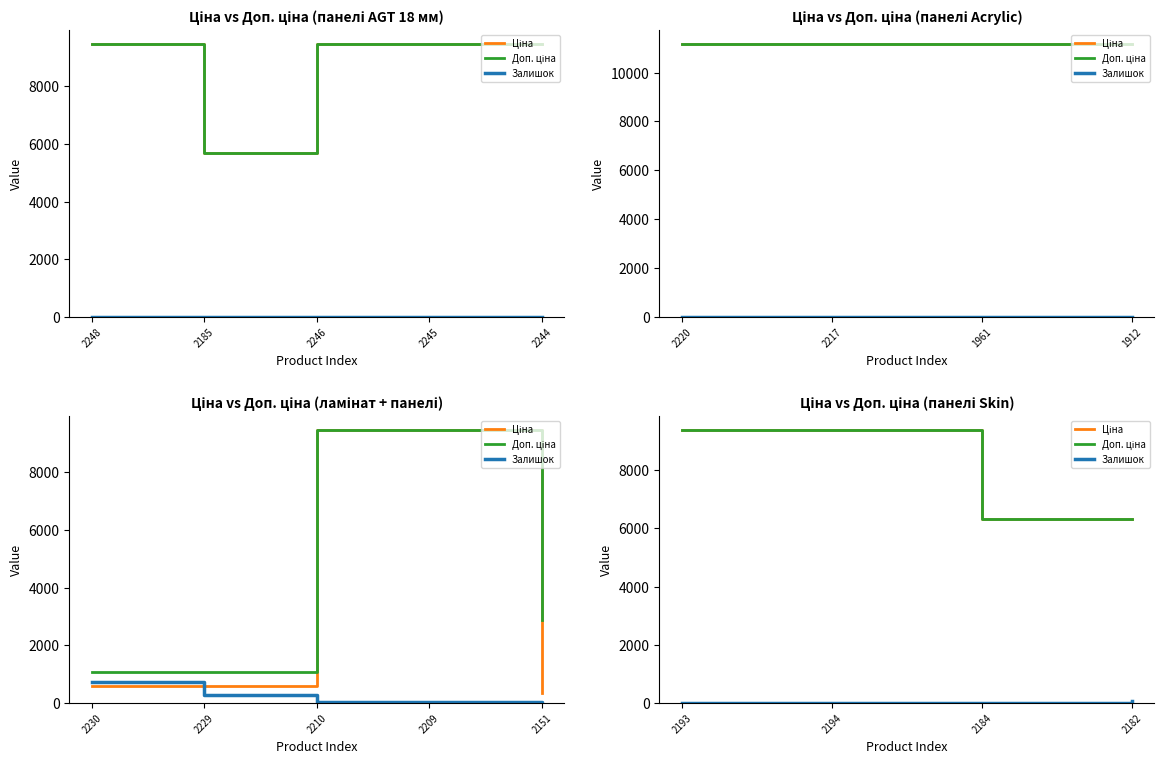

The value of Доп. ціна at 2182 is 8859.2. True or false?

False